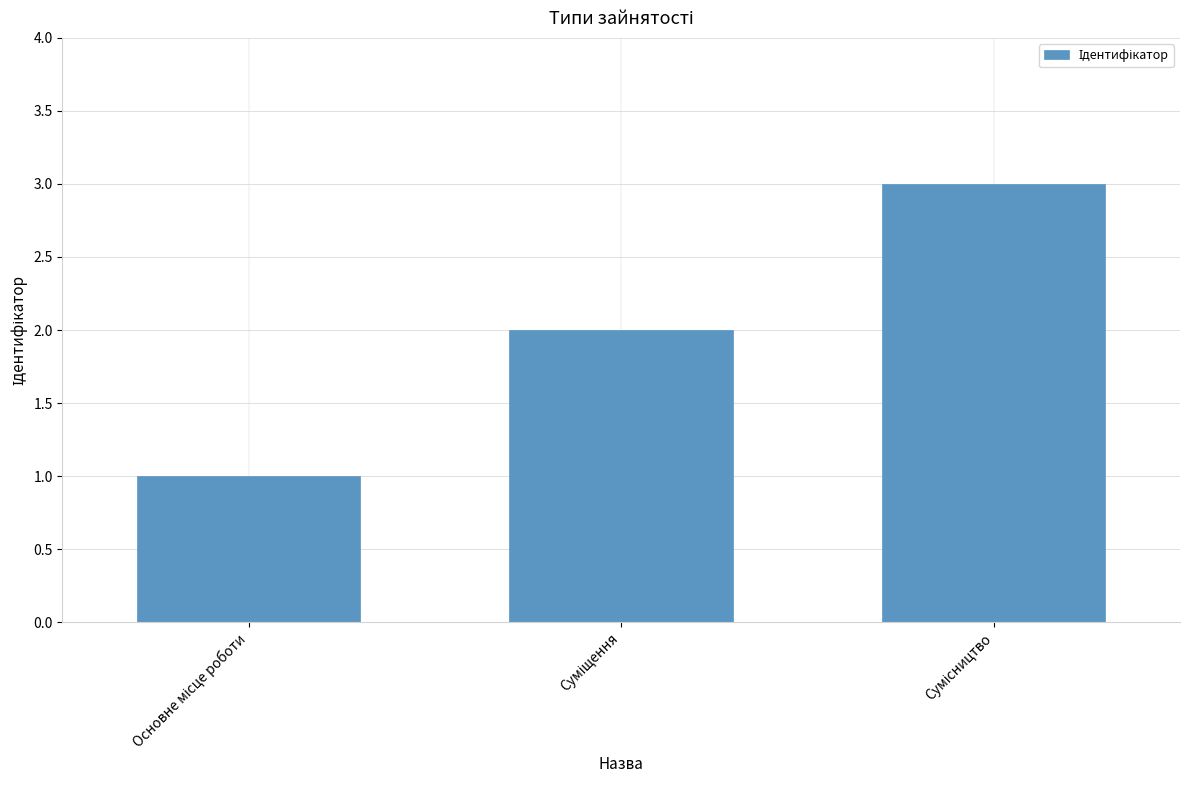

What is the maximum value shown in the chart?

3